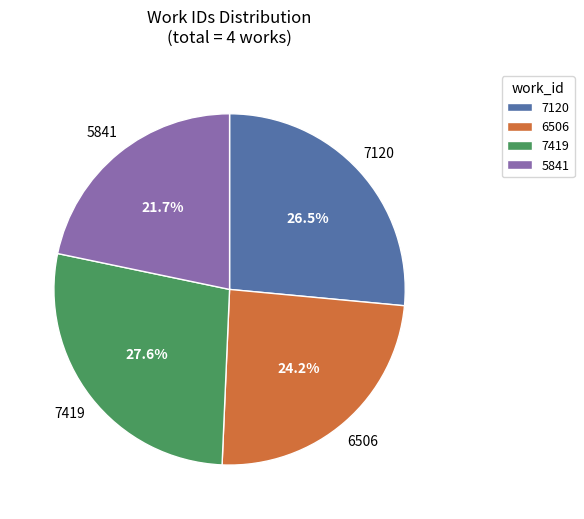

Which category has the smallest portion of the pie?

5841